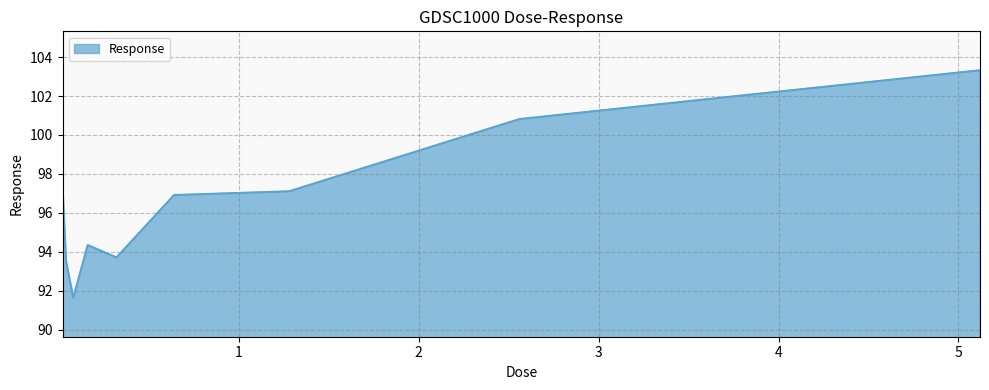

What is the greatest value displayed?

103.3